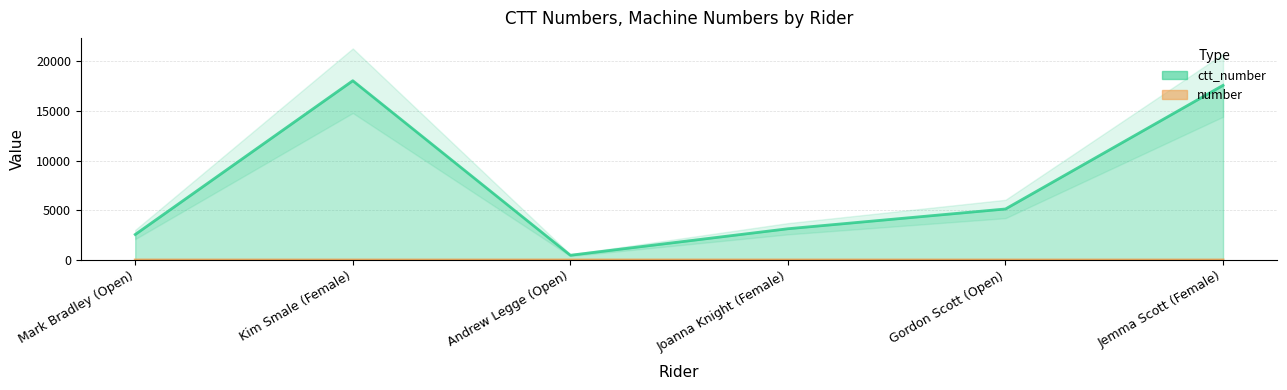

True or false: number and ctt_number cross at least once.

False